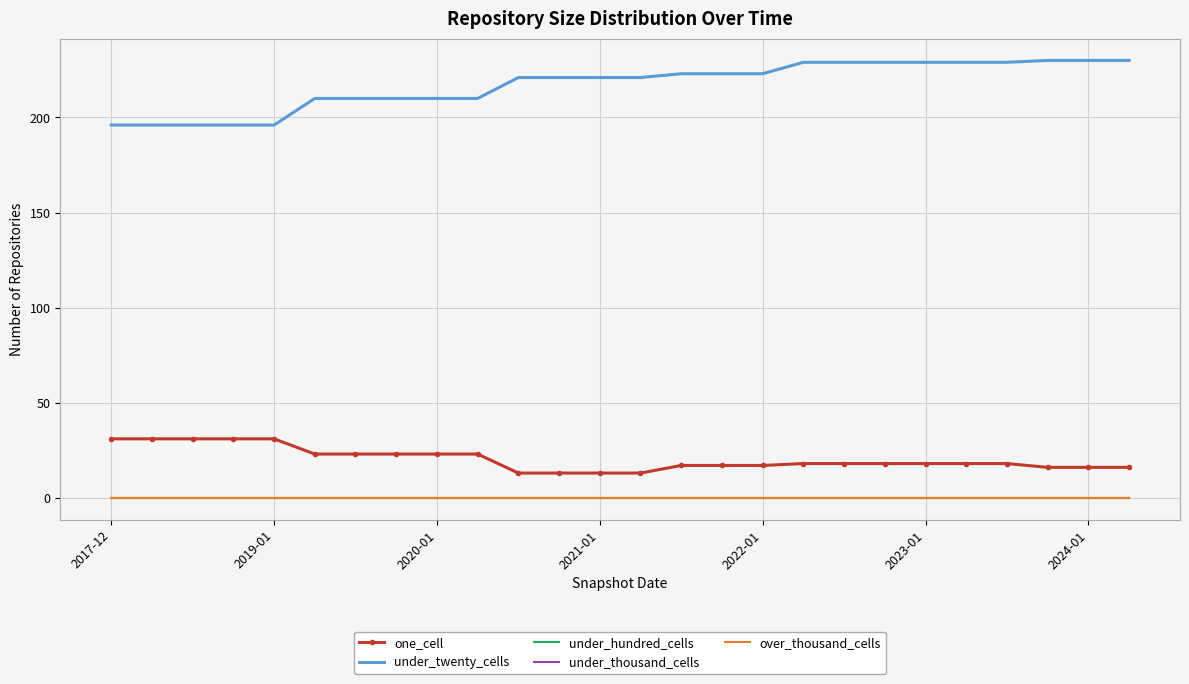

How many lines are shown in the chart?

5